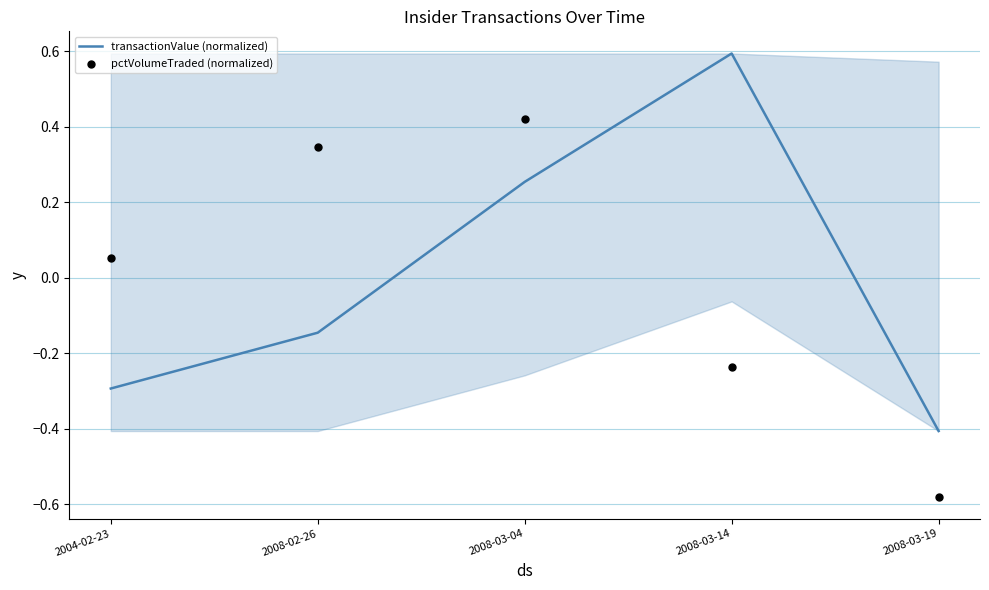

Which series has the largest Y range (max minus min)?

transactionValue (normalized)